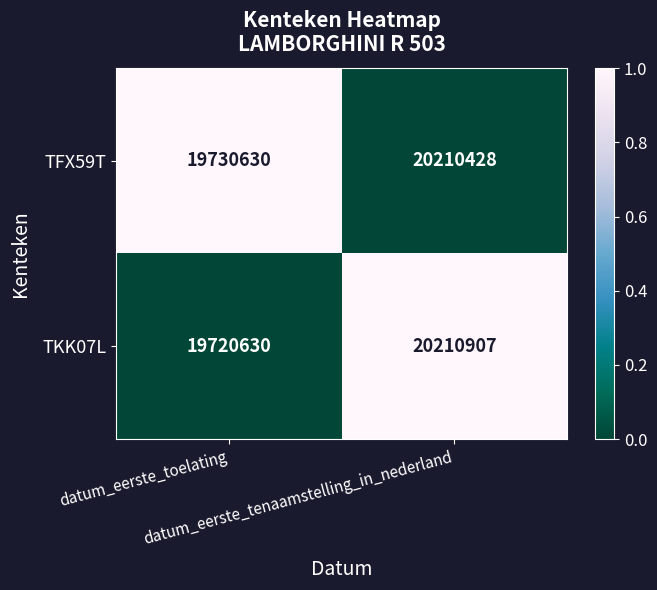

What is the difference between the maximum and minimum values in the TKK07L series?

490277